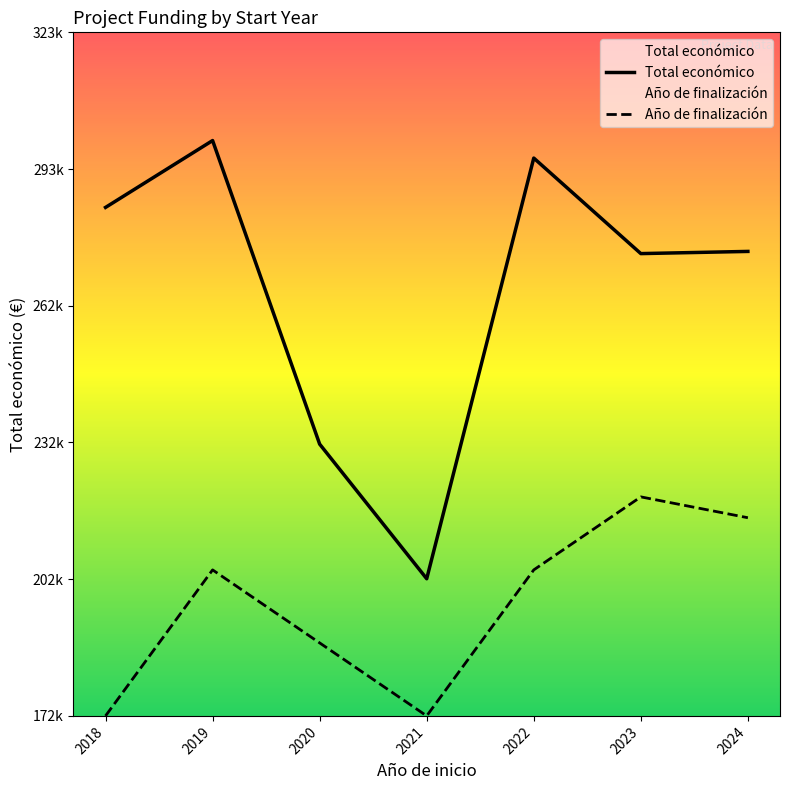

List the series in order of their peak value, highest first.

Total económico, Año de finalización